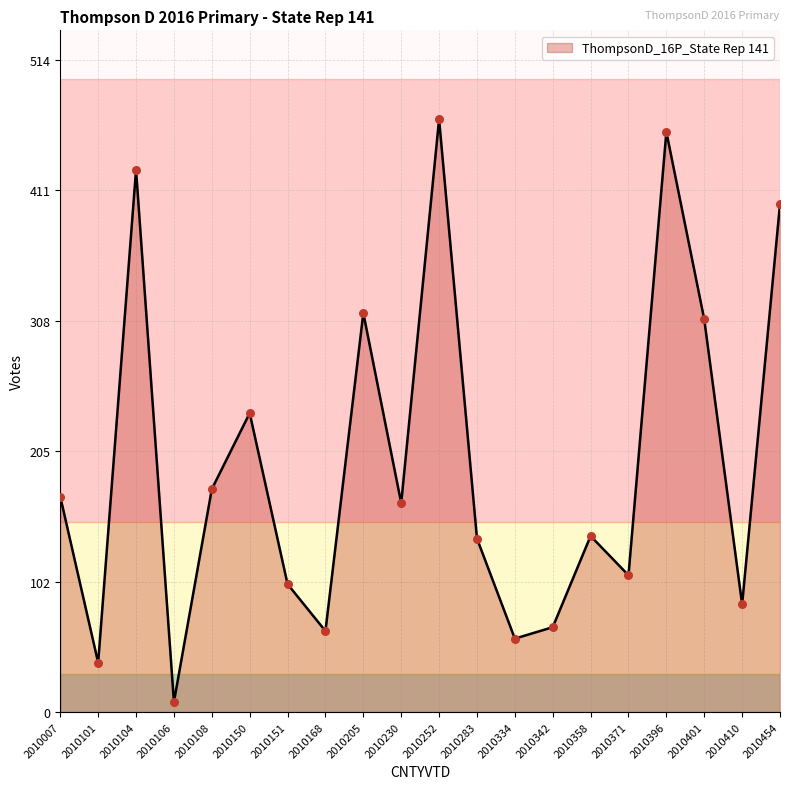

Between 2010104 and 2010101, which is larger?

2010104